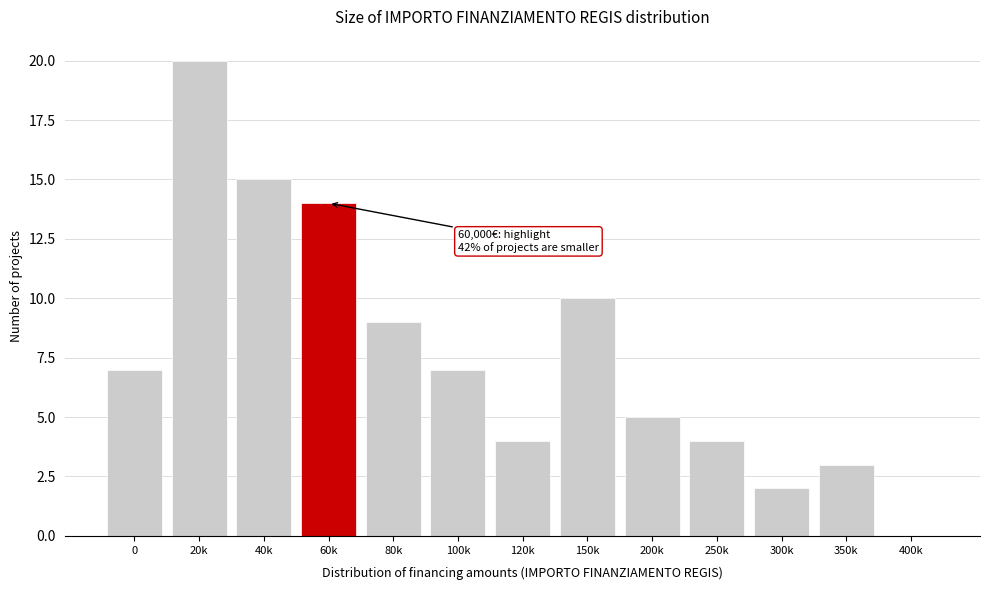

Reading left to right, what are all the values shown in this chart?

0=7	20k=20	40k=15	60k=14	80k=9	100k=7	120k=4	150k=10	200k=5	250k=4	300k=2	350k=3	400k=0